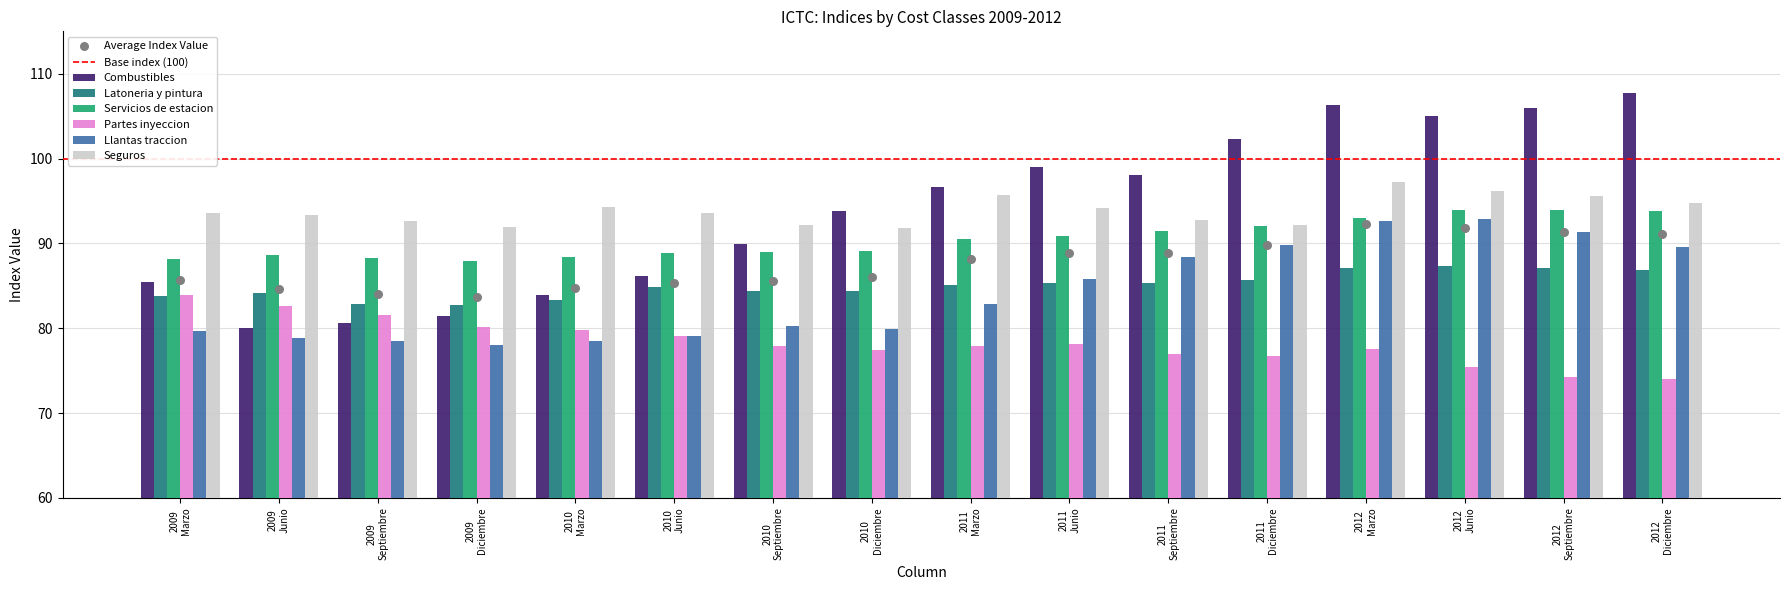

What is the average value of the Partes inyeccion series?

78.3